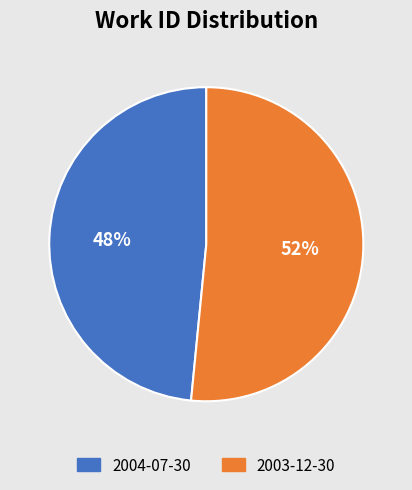

To the nearest percent, what is the combined percentage of 2004-07-30 and 2003-12-30?

100%